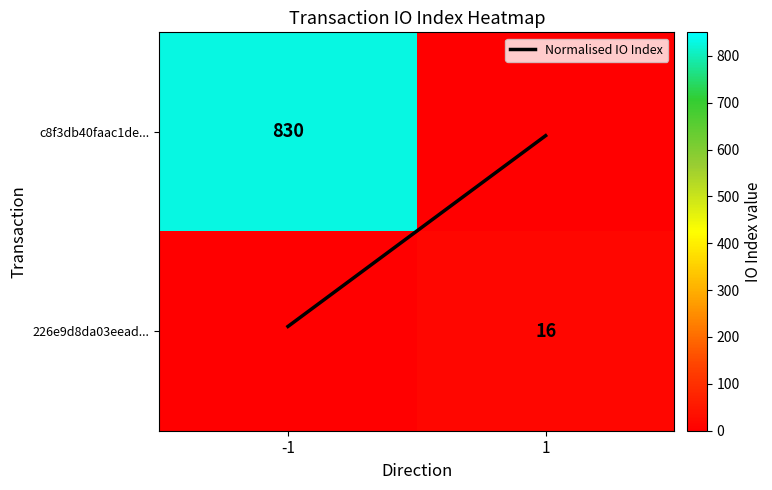

What is the sum of the c8f3db40faac1de... values at -1 and 1?

830.0